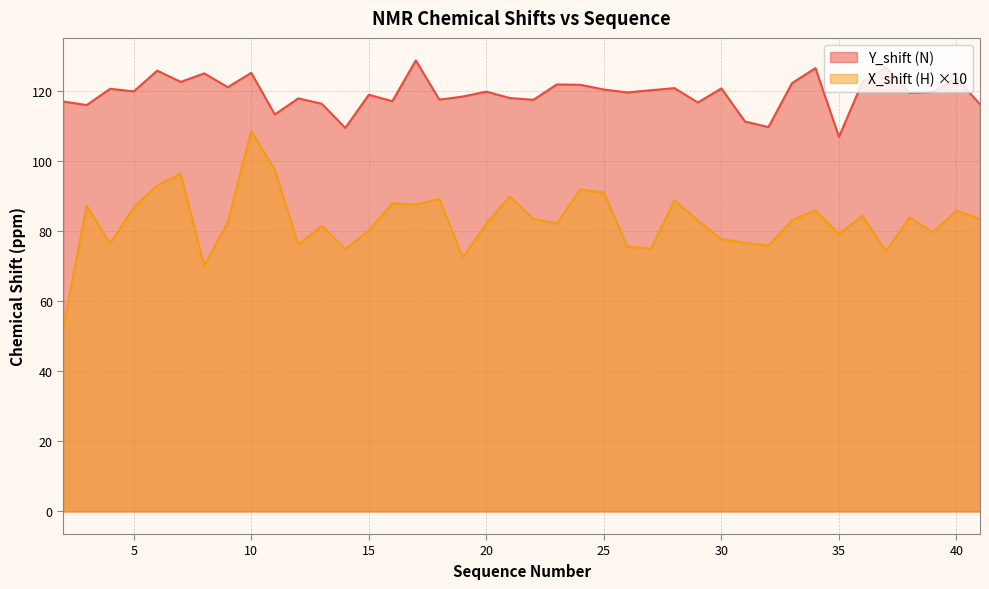

At which label does X_shift (H) first exceed 83?

3